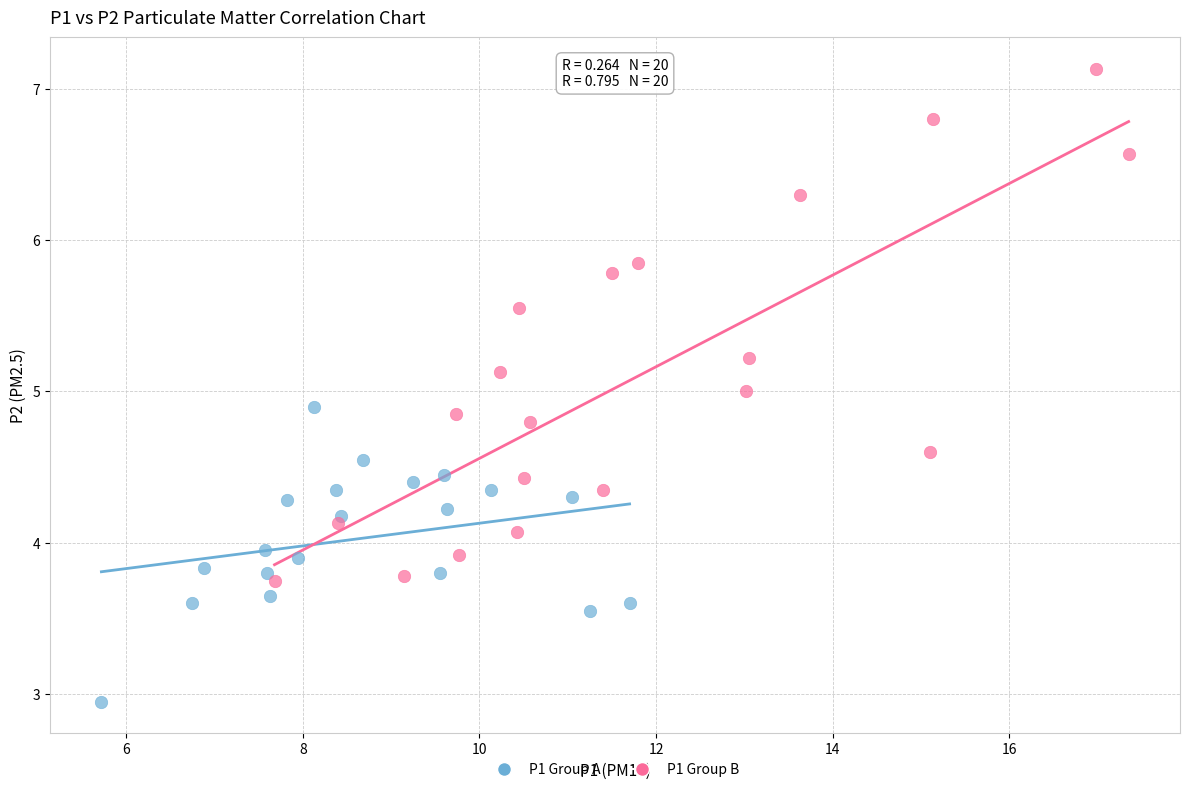

What are all the series names shown in the legend?

P1 Group A, P1 Group B